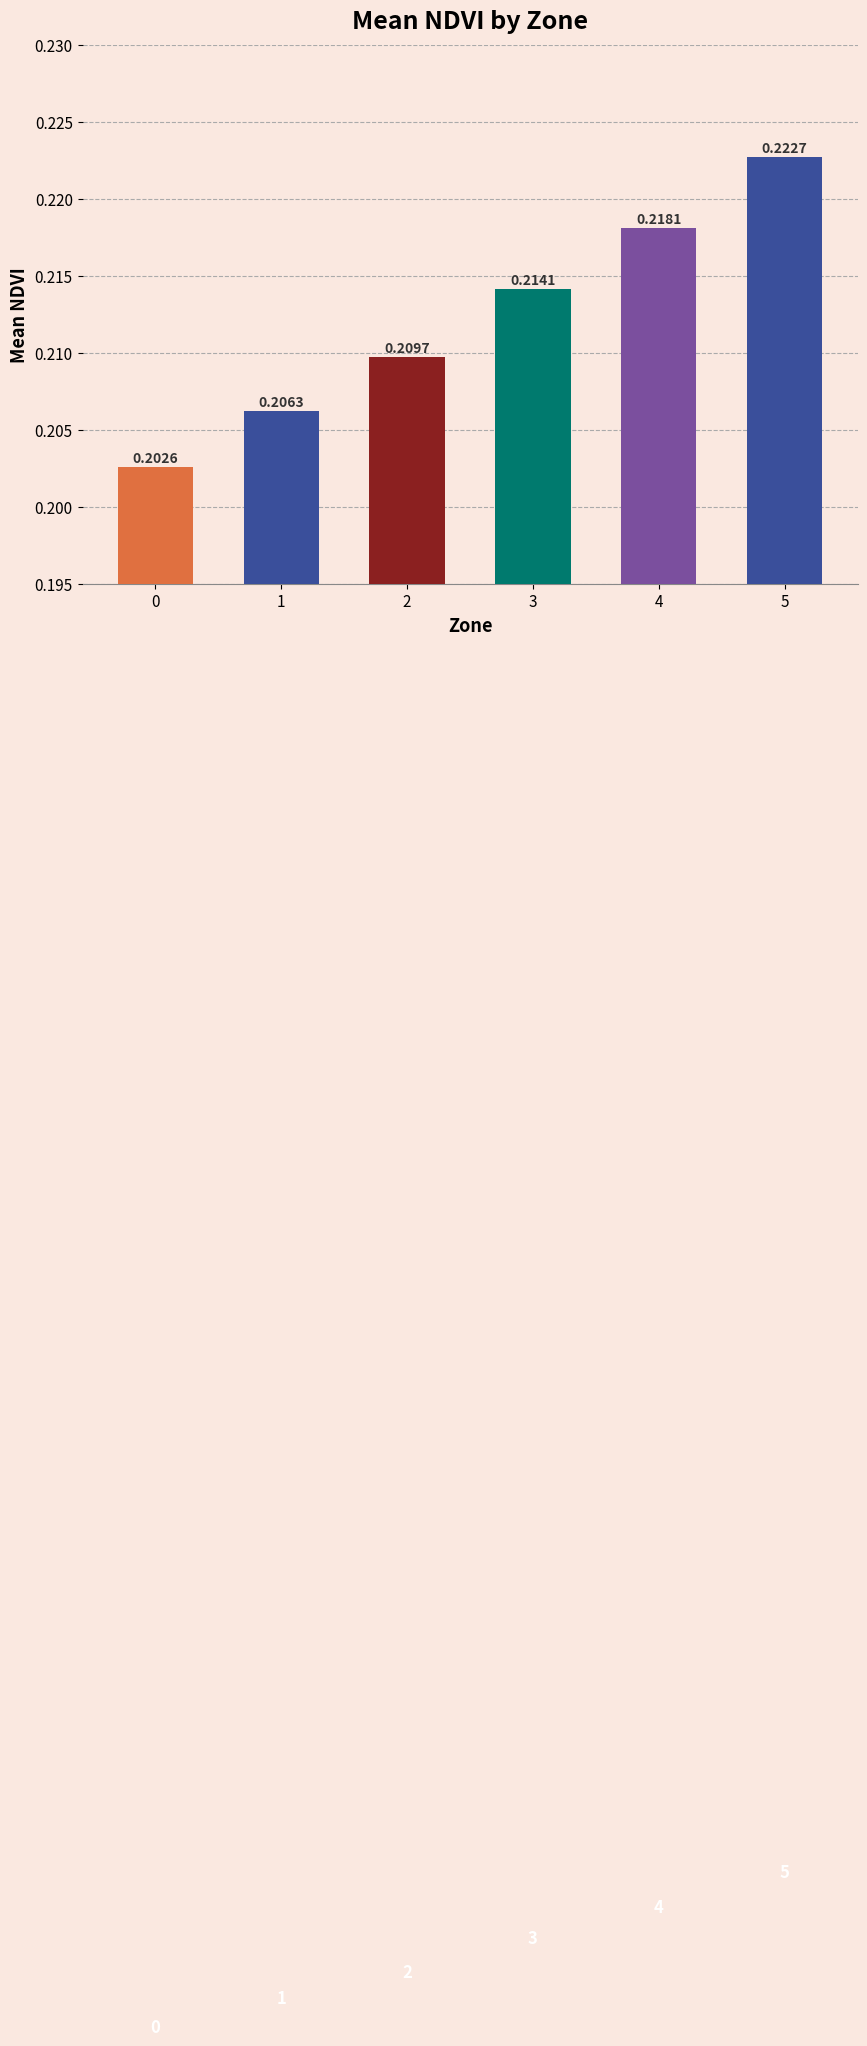

List the labels in order of value, largest first.

5, 4, 3, 2, 1, 0